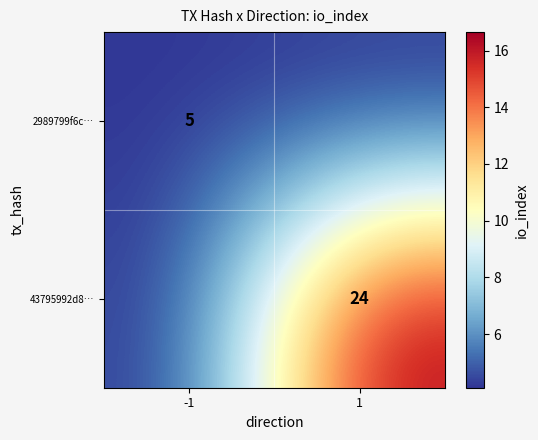

Which series changed the most between -1 and 1?

43795992d8…